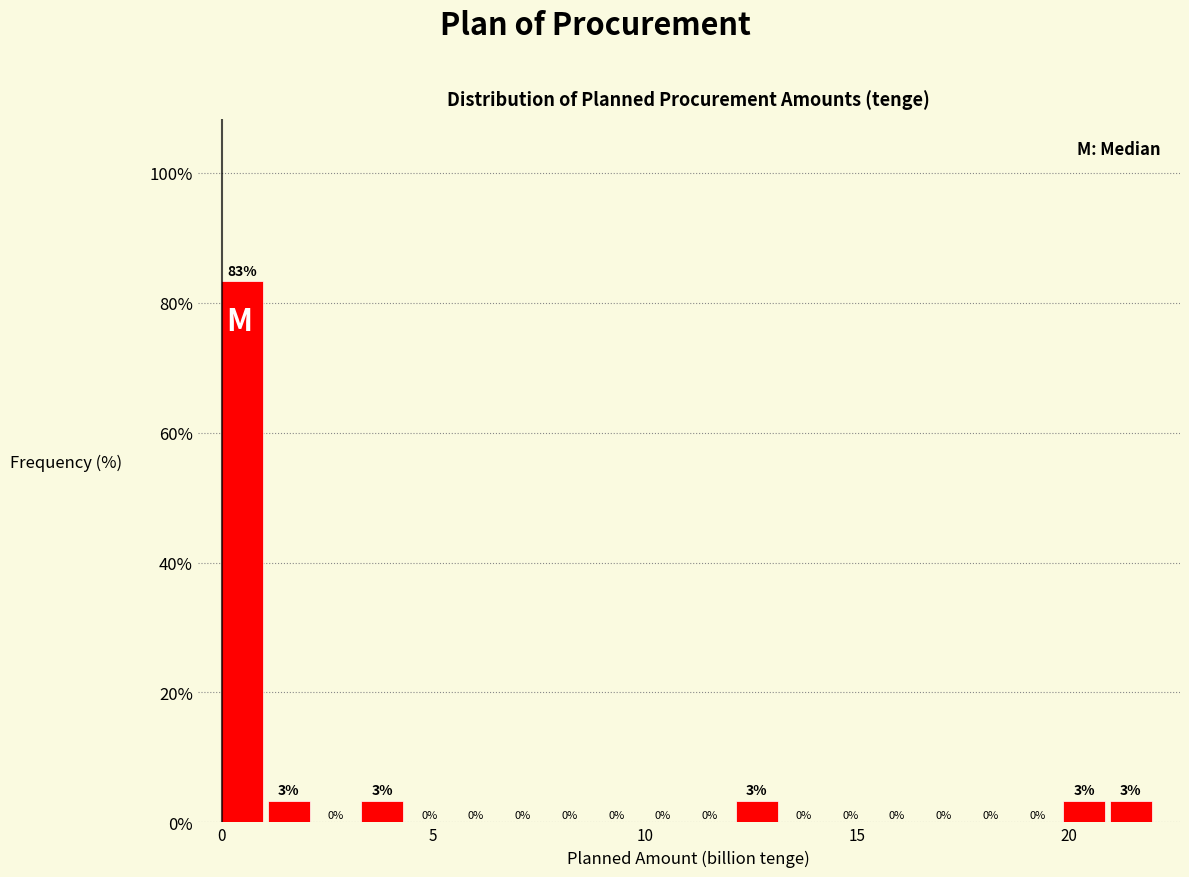

Around what value on the x-axis is the tallest bar? Give the approximate position of its centre, as read against the axis.

0.5